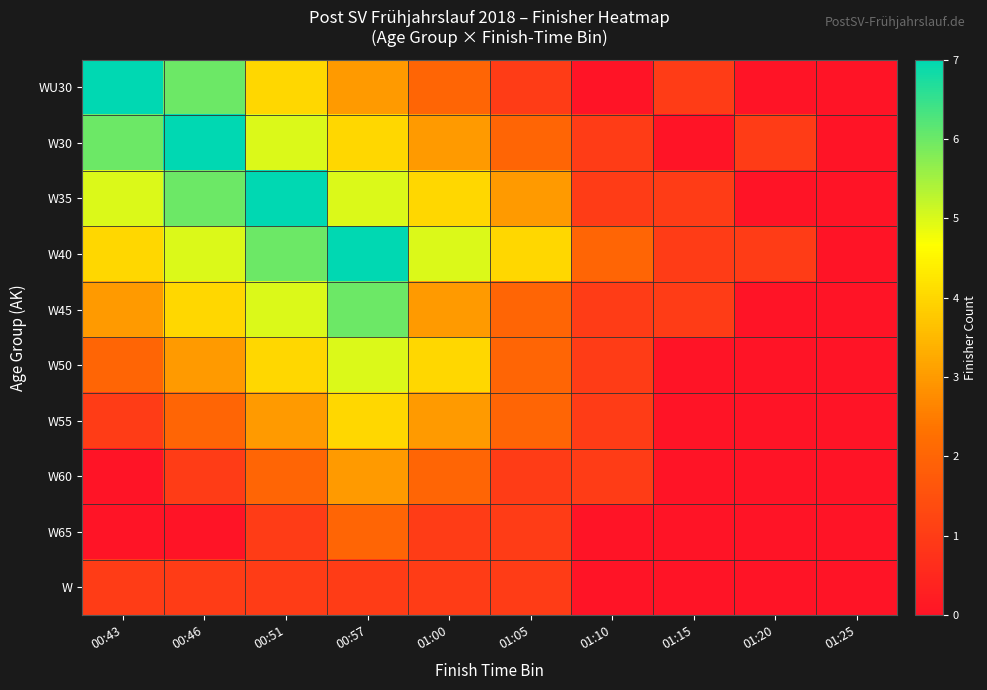

Reading right to left, transcribe all the data shown in this chart.

WU30: 01:25=0	01:20=0	01:15=1	01:10=0	01:05=1	01:00=2	00:57=3	00:51=4	00:46=6	00:43=7
W30: 01:25=0	01:20=1	01:15=0	01:10=1	01:05=2	01:00=3	00:57=4	00:51=5	00:46=7	00:43=6
W35: 01:25=0	01:20=0	01:15=1	01:10=1	01:05=3	01:00=4	00:57=5	00:51=7	00:46=6	00:43=5
W40: 01:25=0	01:20=1	01:15=1	01:10=2	01:05=4	01:00=5	00:57=7	00:51=6	00:46=5	00:43=4
W45: 01:25=0	01:20=0	01:15=1	01:10=1	01:05=2	01:00=3	00:57=6	00:51=5	00:46=4	00:43=3
W50: 01:25=0	01:20=0	01:15=0	01:10=1	01:05=2	01:00=4	00:57=5	00:51=4	00:46=3	00:43=2
W55: 01:25=0	01:20=0	01:15=0	01:10=1	01:05=2	01:00=3	00:57=4	00:51=3	00:46=2	00:43=1
W60: 01:25=0	01:20=0	01:15=0	01:10=1	01:05=1	01:00=2	00:57=3	00:51=2	00:46=1	00:43=0
W65: 01:25=0	01:20=0	01:15=0	01:10=0	01:05=1	01:00=1	00:57=2	00:51=1	00:46=0	00:43=0
W: 01:25=0	01:20=0	01:15=0	01:10=0	01:05=1	01:00=1	00:57=1	00:51=1	00:46=1	00:43=1